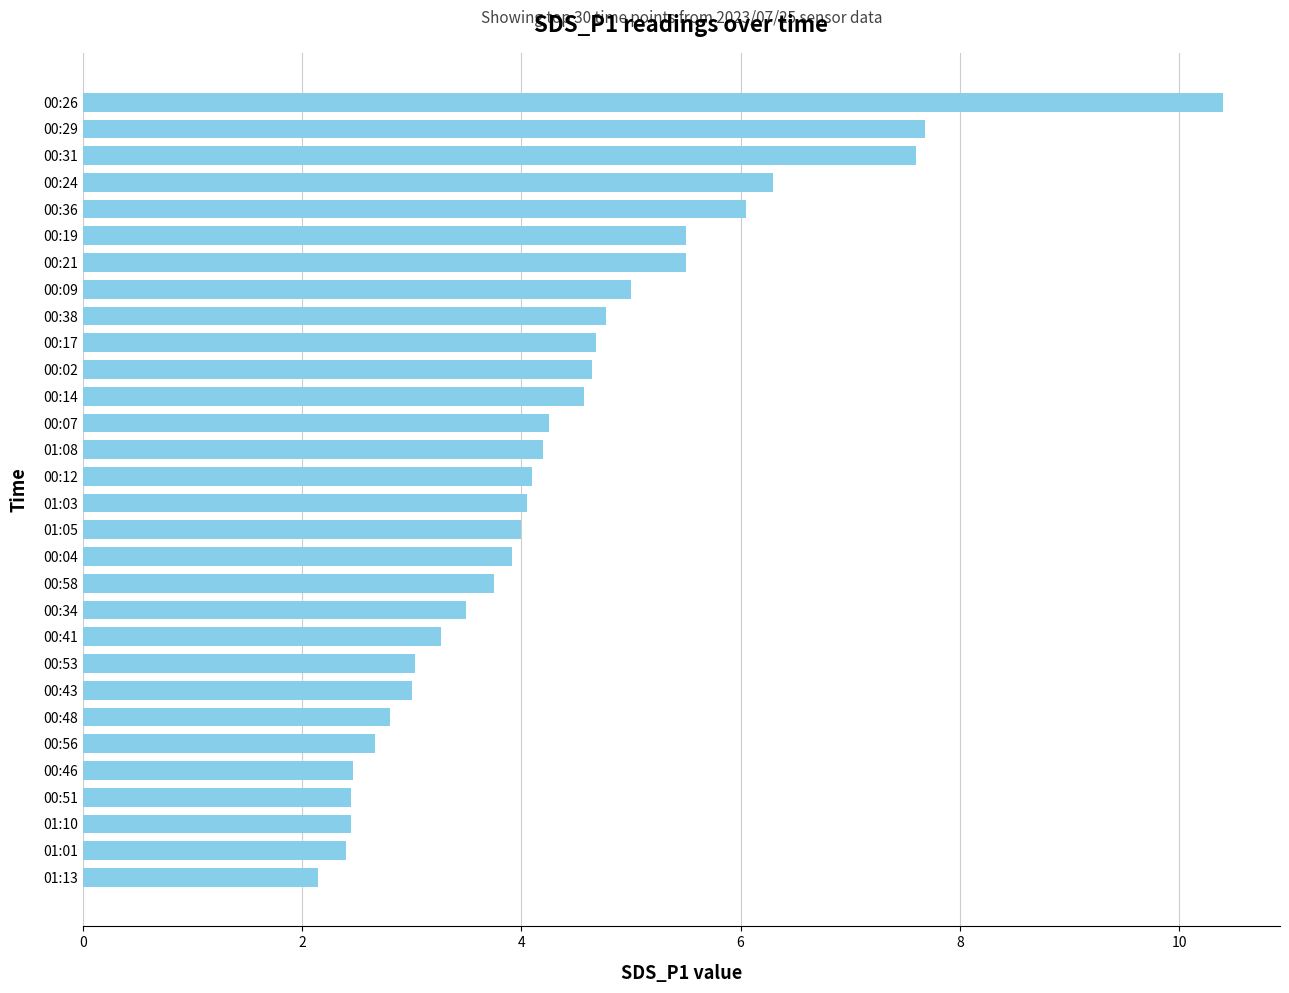

What is the label of the 3rd bar from the top?

00:31